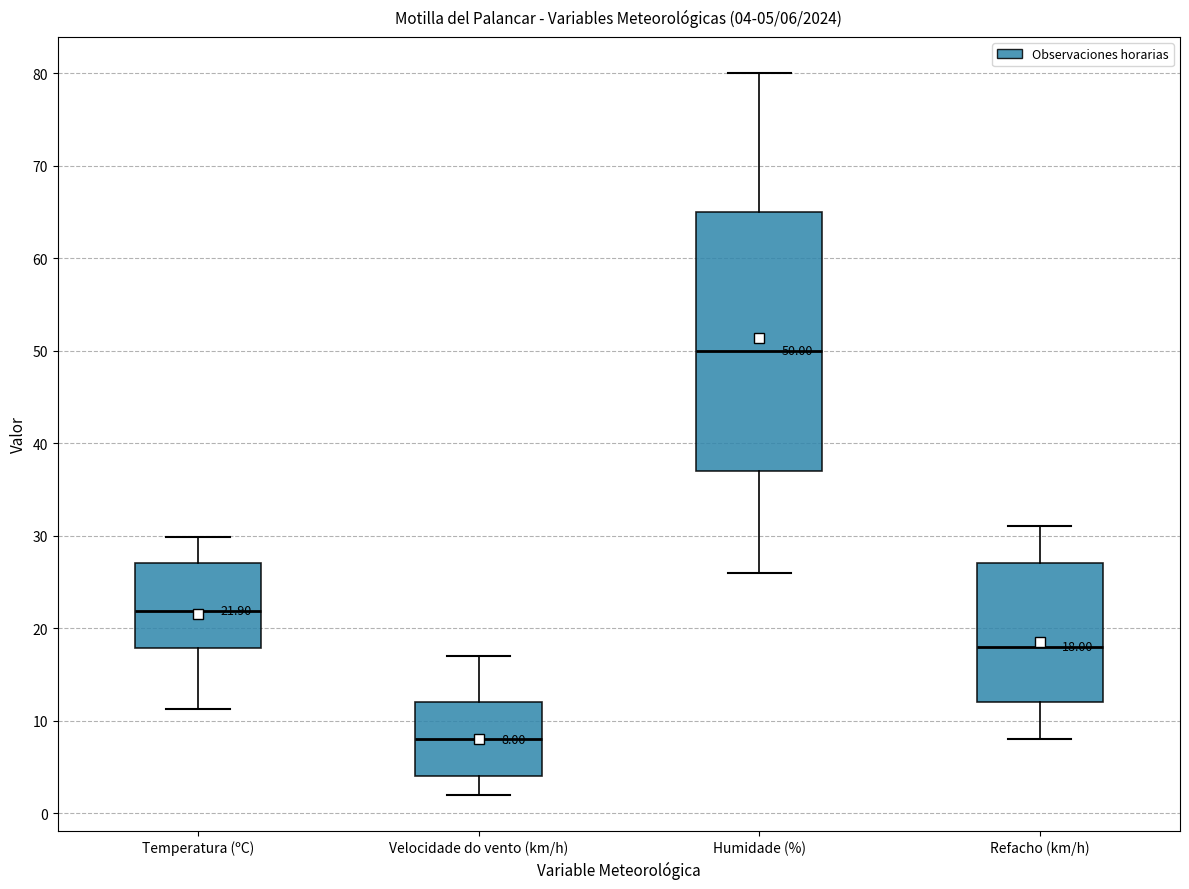

Comparing the boxes themselves (not the whiskers), which one is the tallest?

Humidade (%)